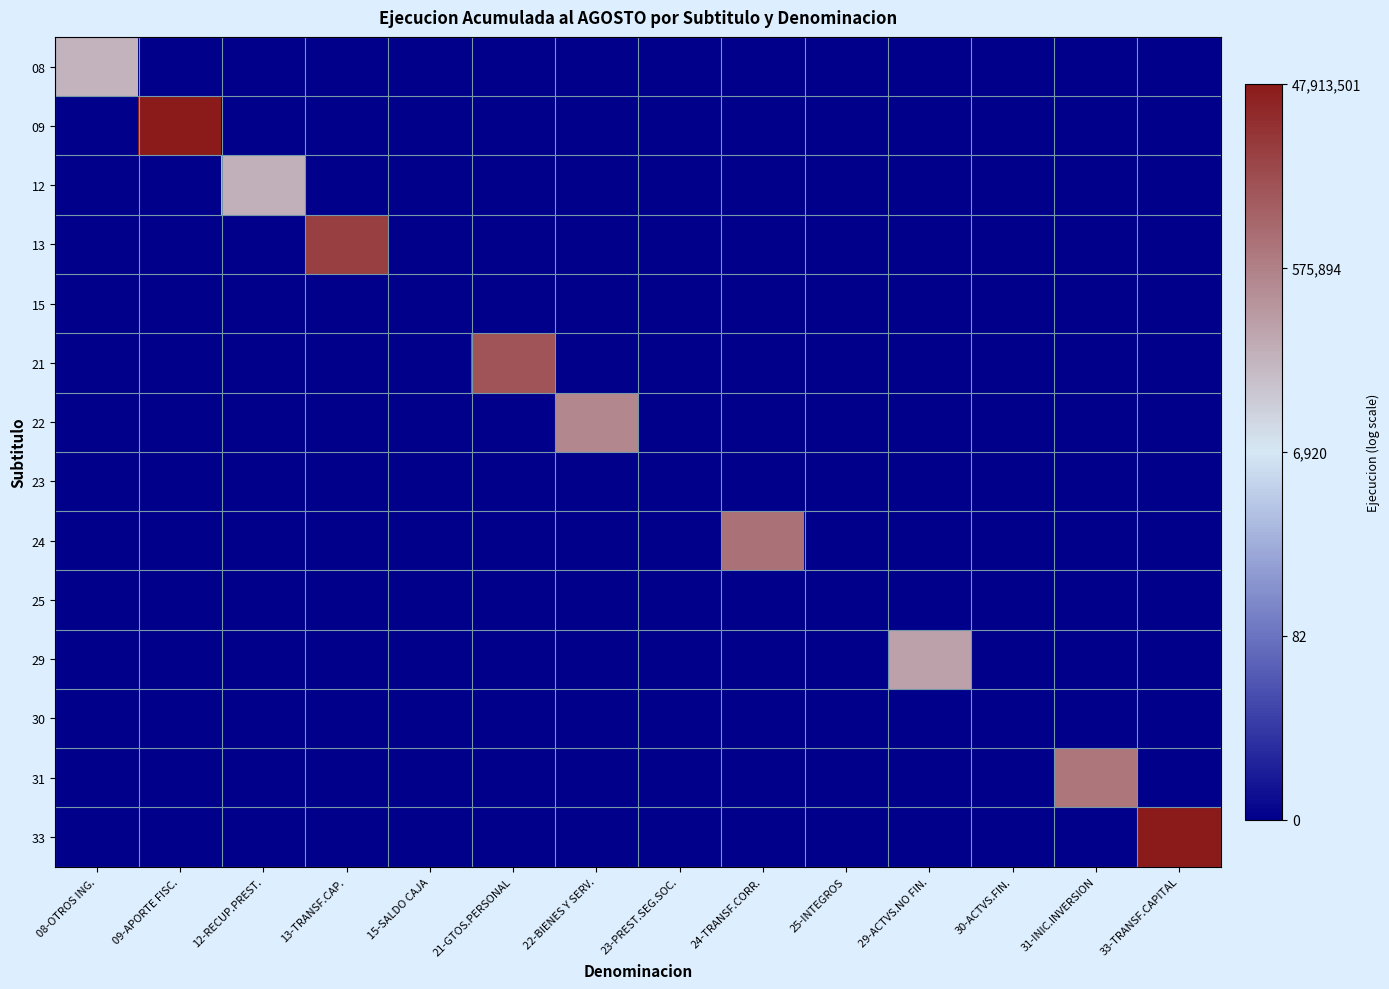

At which category is the sum across all series the highest?

33-TRANSF.CAPITAL